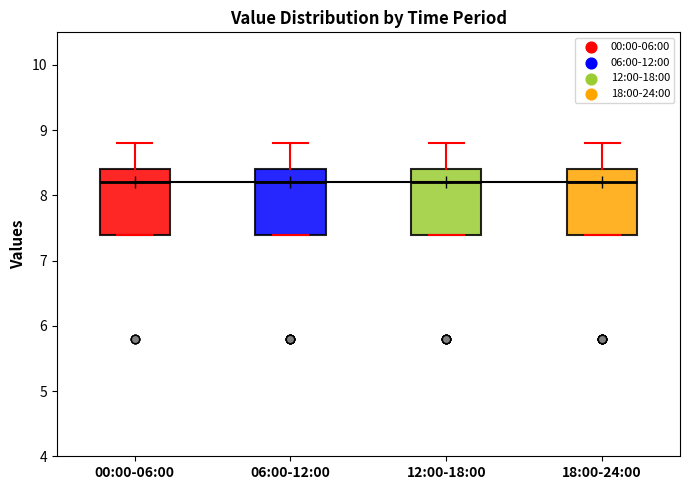

Reading left to right, transcribe this box plot: for each box, give where its median line is, the range the box spans, and where its two whiskers end, as read against the y-axis. The values are not printed on the chart, so give them approximately, as read against the axis.

00:00-06:00: median 8.2, box 7.4 to 8.4, whiskers 7.4 to 8.8
06:00-12:00: median 8.2, box 7.4 to 8.4, whiskers 7.4 to 8.8
12:00-18:00: median 8.2, box 7.4 to 8.4, whiskers 7.4 to 8.8
18:00-24:00: median 8.2, box 7.4 to 8.4, whiskers 7.4 to 8.8